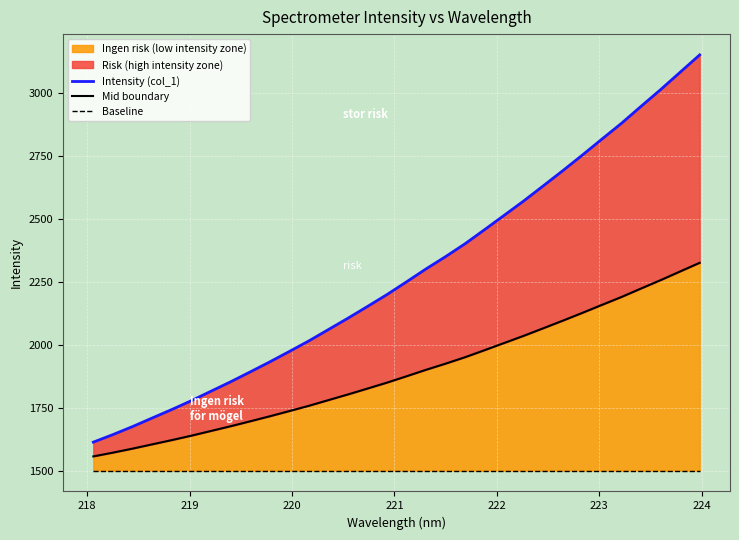

How many lines are shown in the chart?

3